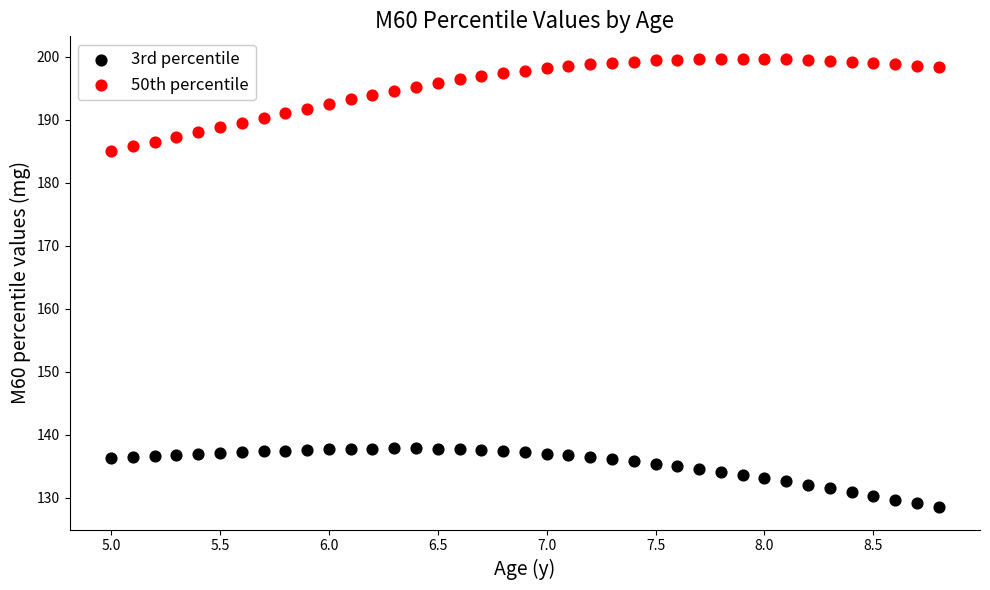

Across all data points, what is the range of Y values (max minus min)?

71.2